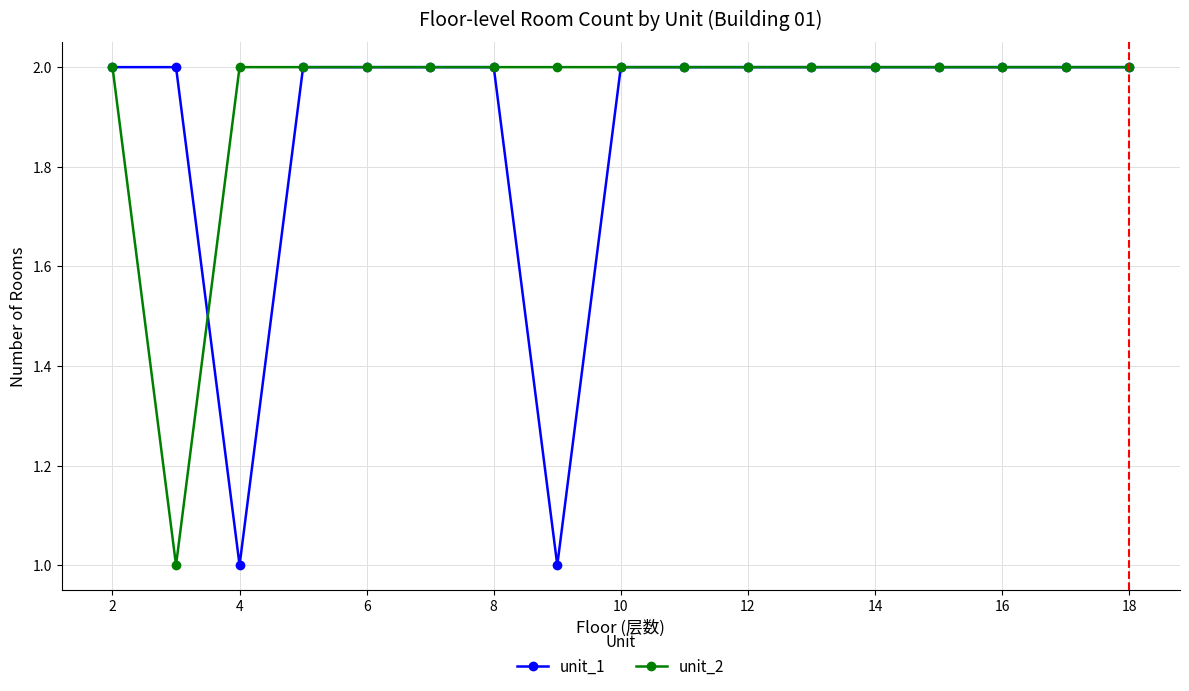

List the series in order of their overall mean, highest first.

unit_2, unit_1